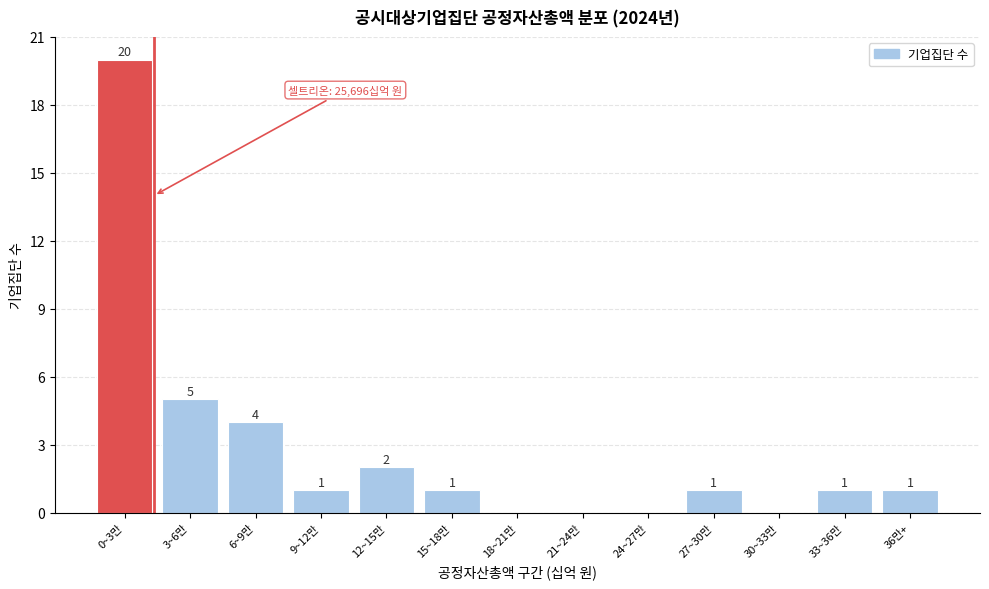

Reading left to right, what are all the values shown in this chart?

0~3만=20	3~6만=5	6~9만=4	9~12만=1	12~15만=2	15~18만=1	18~21만=0	21~24만=0	24~27만=0	27~30만=1	30~33만=0	33~36만=1	36만+=1